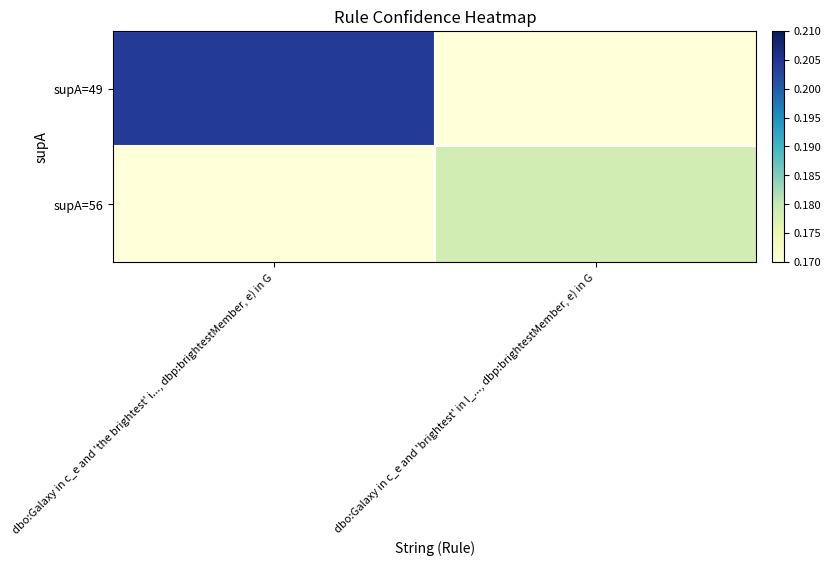

What is the maximum value shown in the chart?

0.2